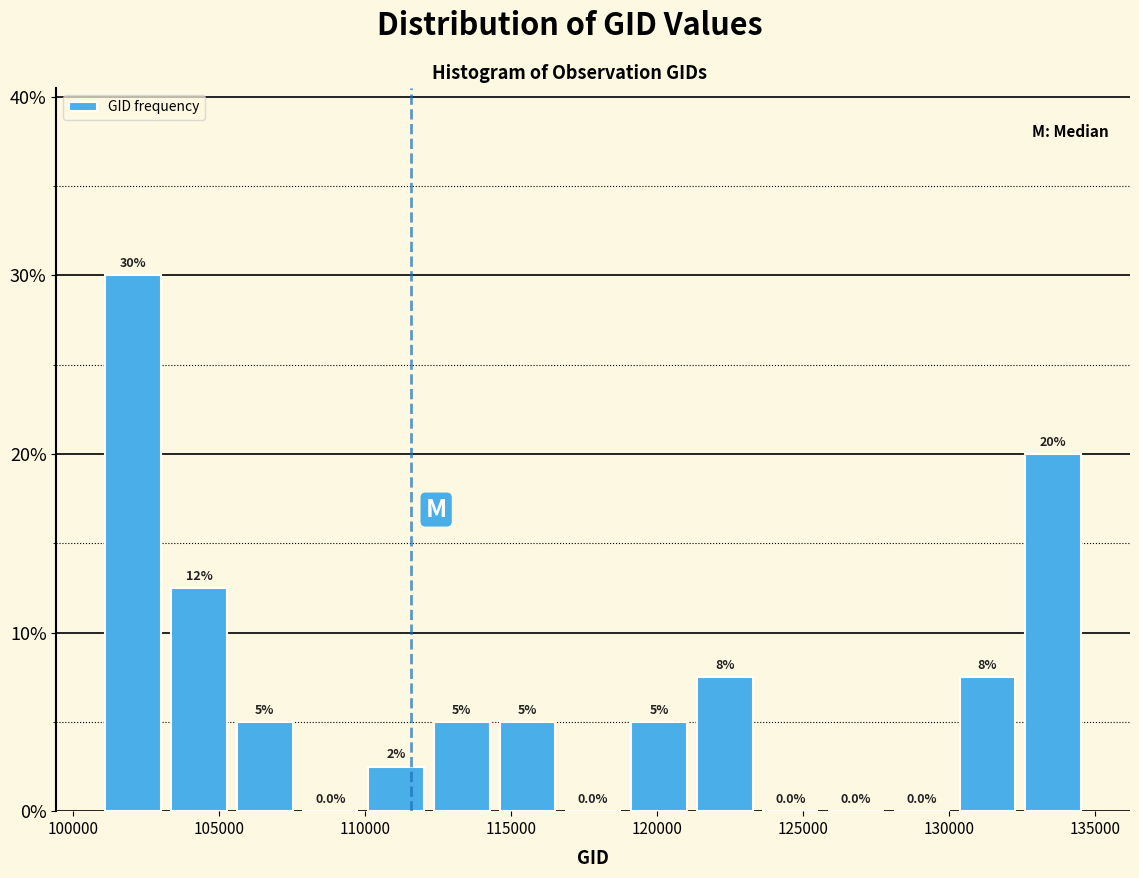

Over which range of the x-axis is the bar tallest?

101000 to 103000